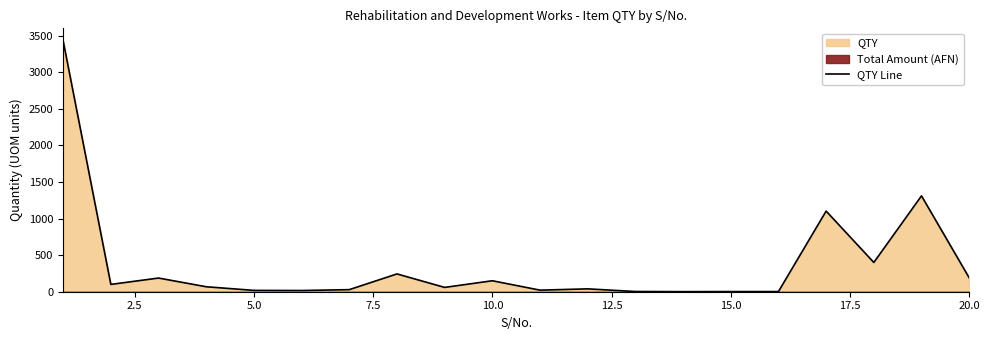

What is the highest value of the QTY Line series?

3428.0